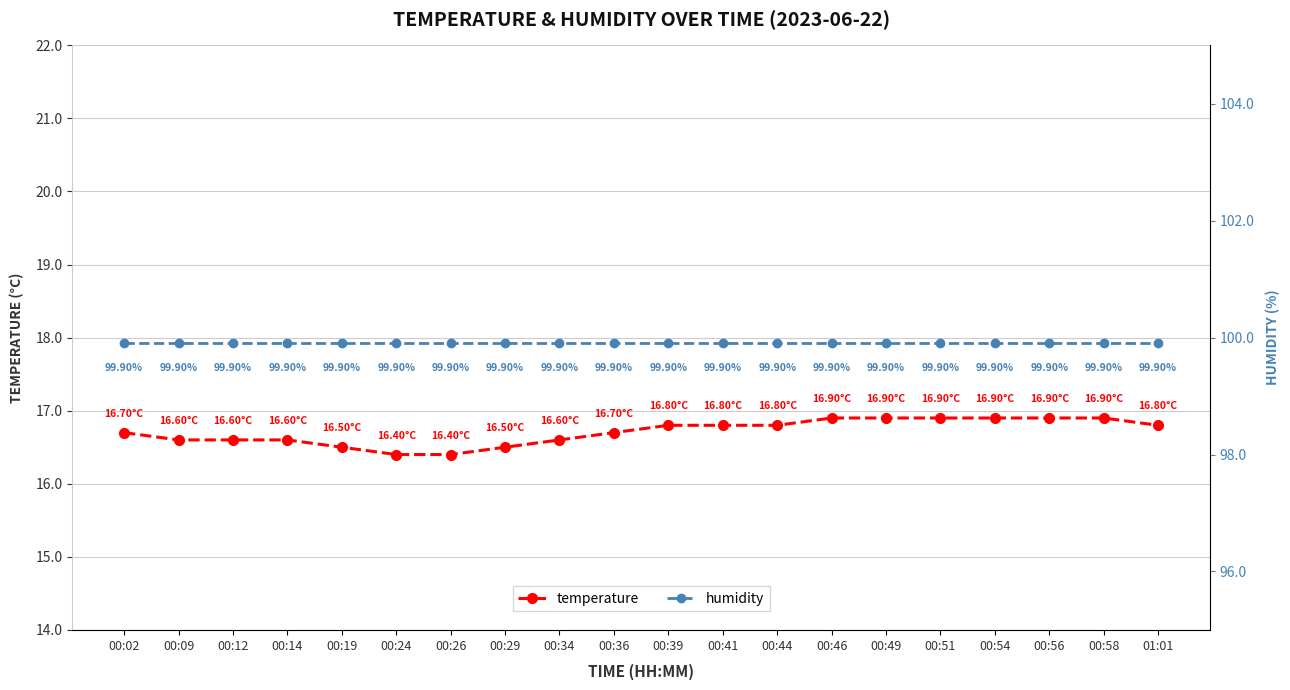

What is the difference between the highest and lowest values at 00:29?

83.4